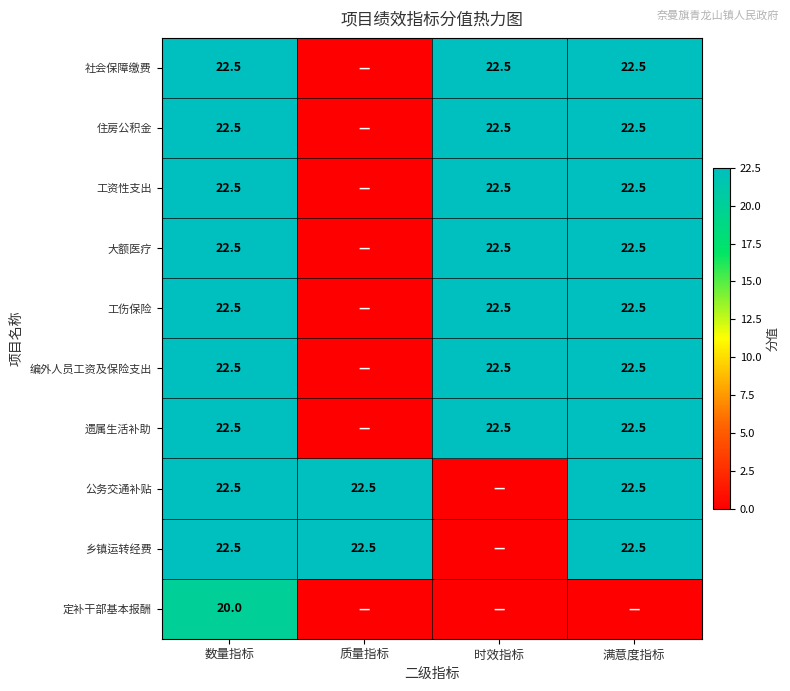

How many categories are shown in the chart?

4